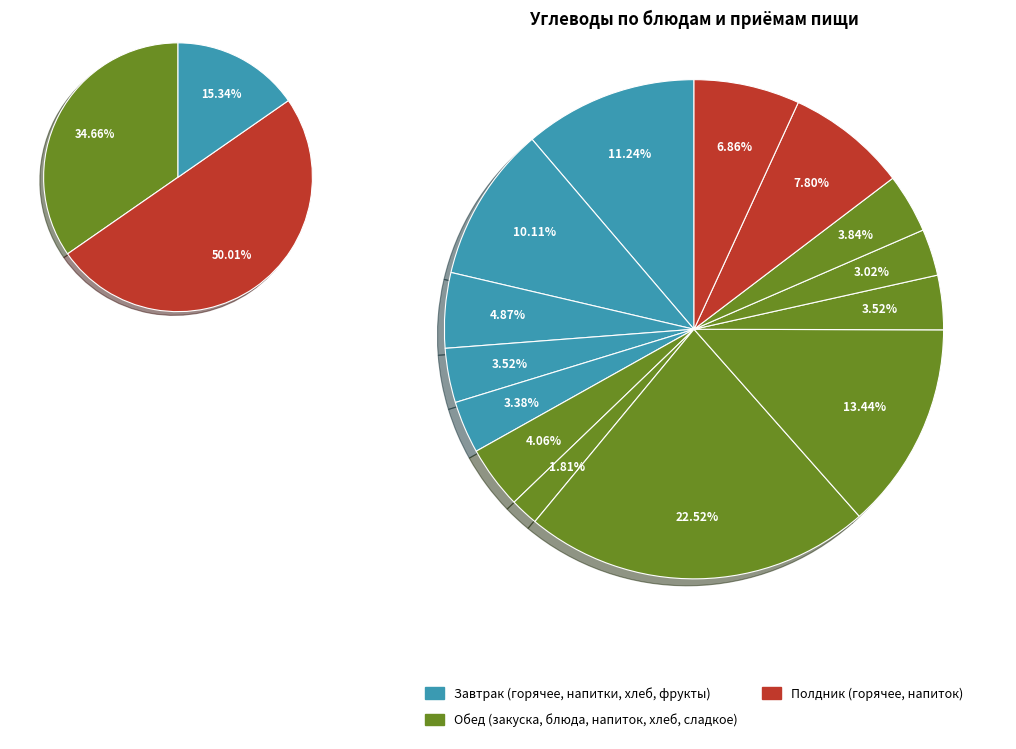

The Мясо духовое slice represents 23% of the pie. True or false?

True